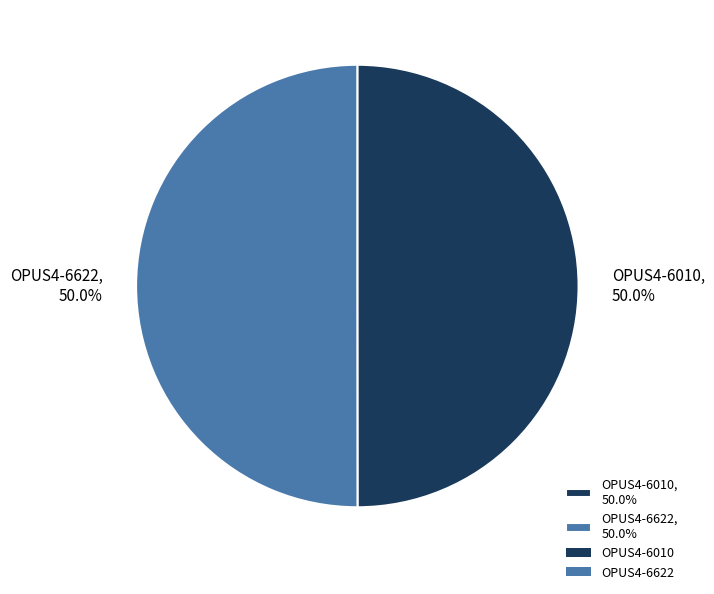

Count the number of slices in the pie.

2